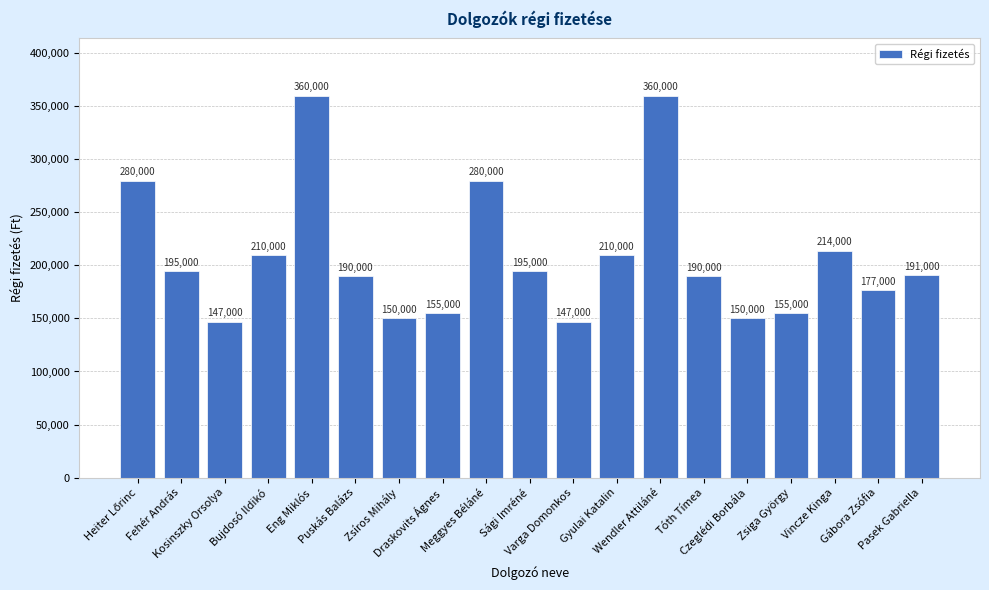

What is the difference between the maximum and minimum values?

213000